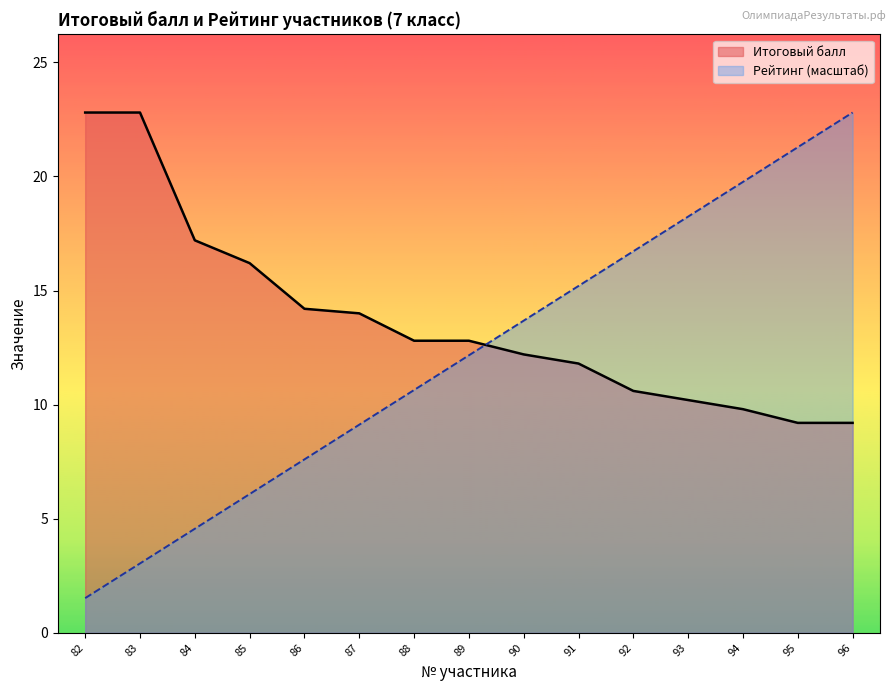

How many distinct data groups are displayed?

2